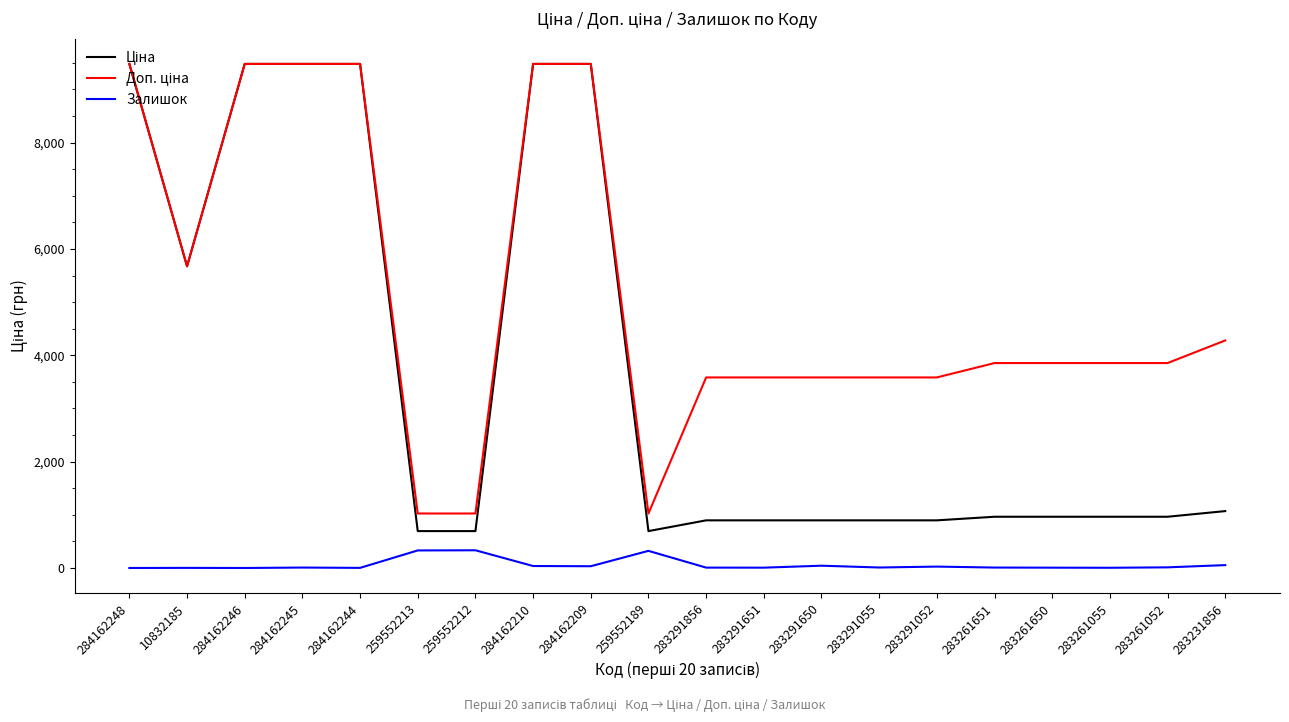

What is the total value across all series at 284162248?

18960.1